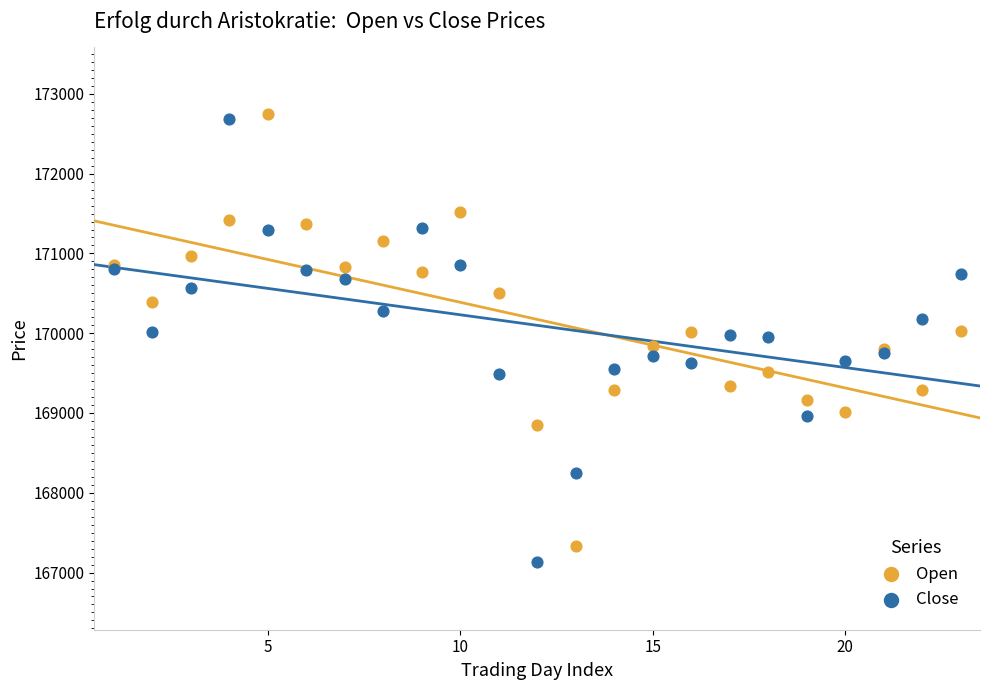

What is the X range (max minus min) for the scatter plot?

22